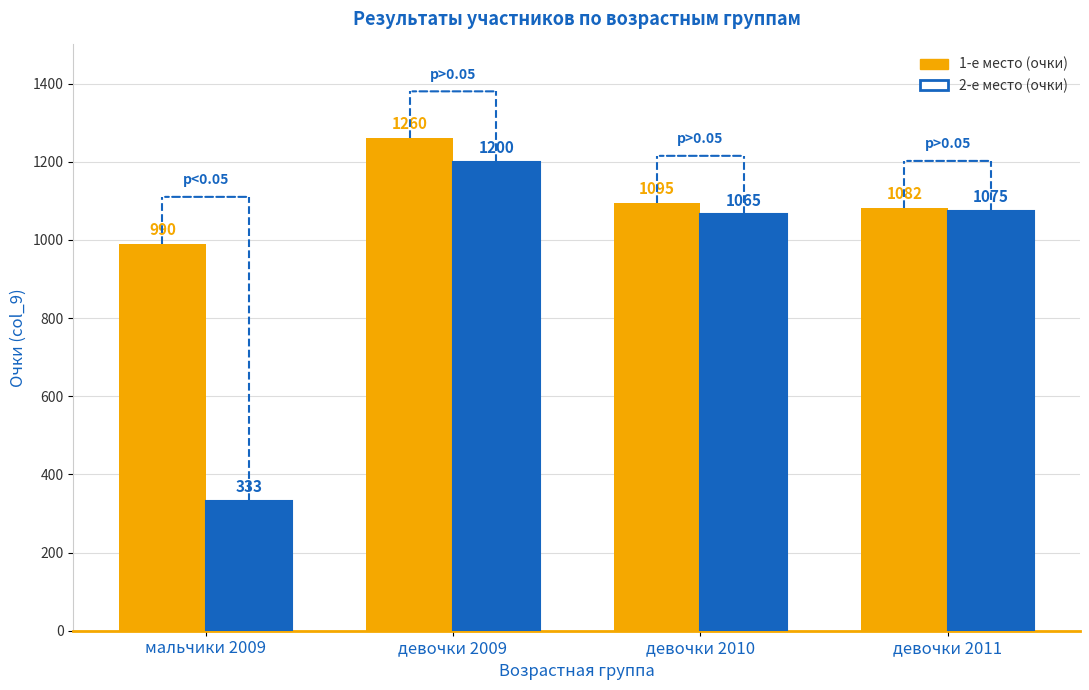

How many values in the 1-е место (очки) series are below 1095?

2